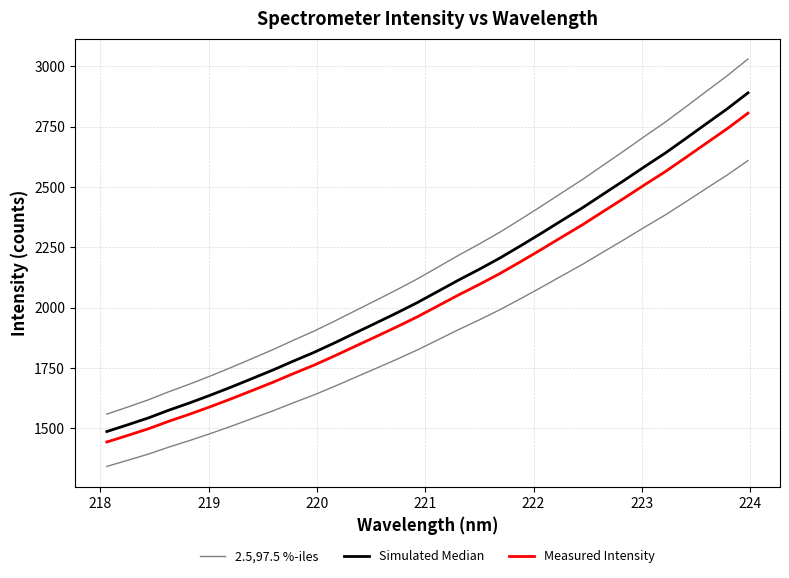

True or false: 2.5,97.5 %-iles and Measured Intensity intersect in this chart.

False